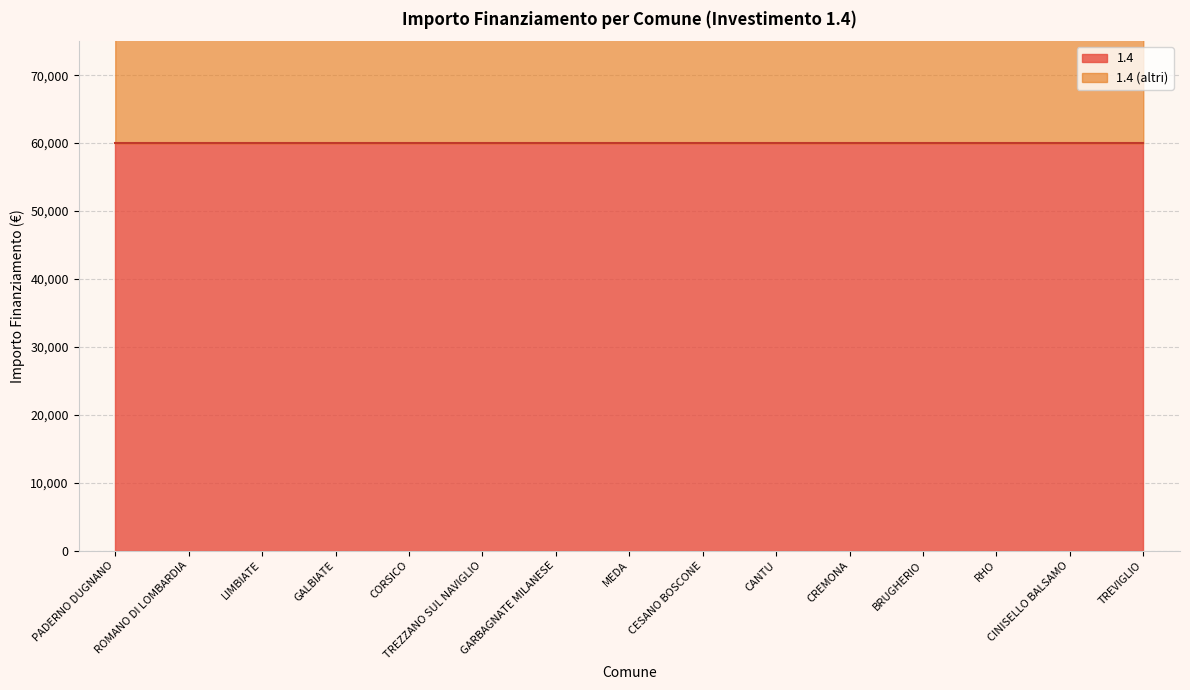

Which has a higher value, PADERNO DUGNANO or GARBAGNATE MILANESE?

PADERNO DUGNANO